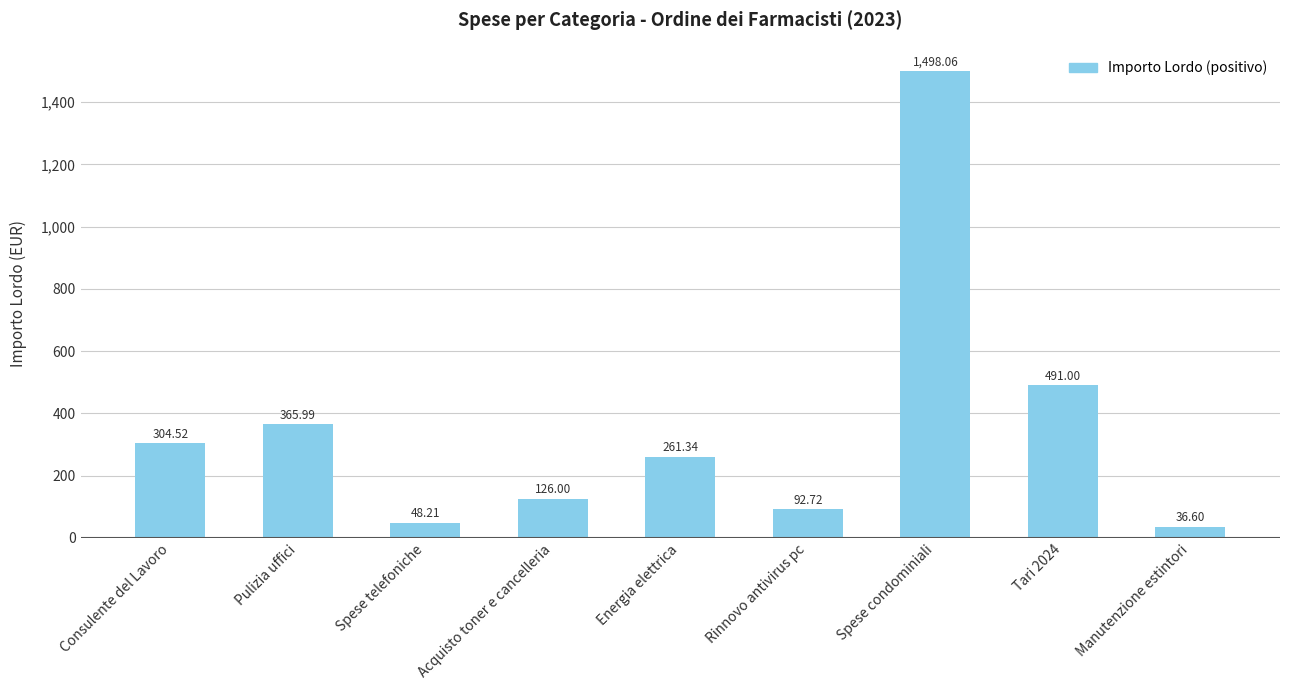

What position from the right is Tari 2024?

2